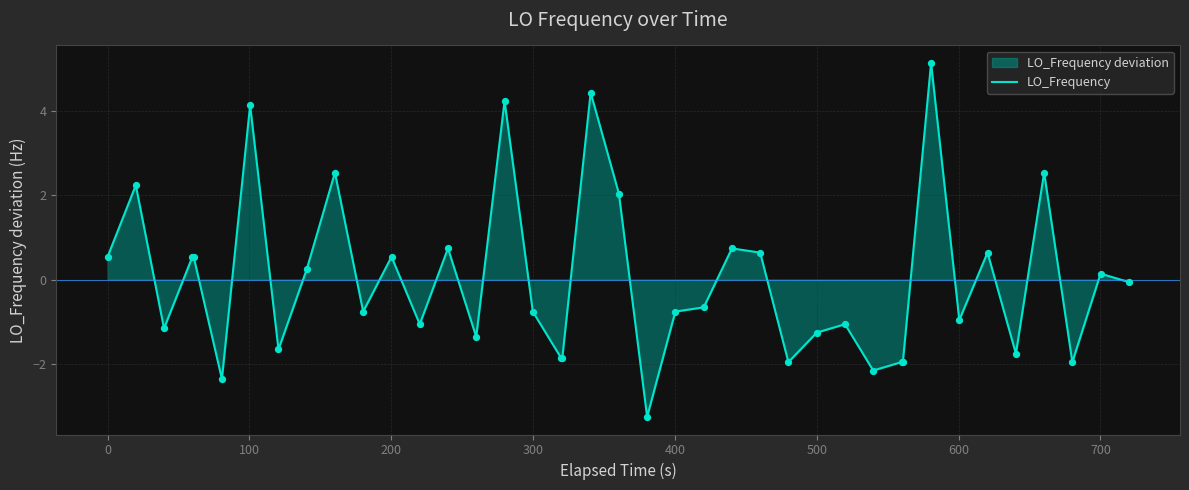

What is the smallest value displayed?

-3.3